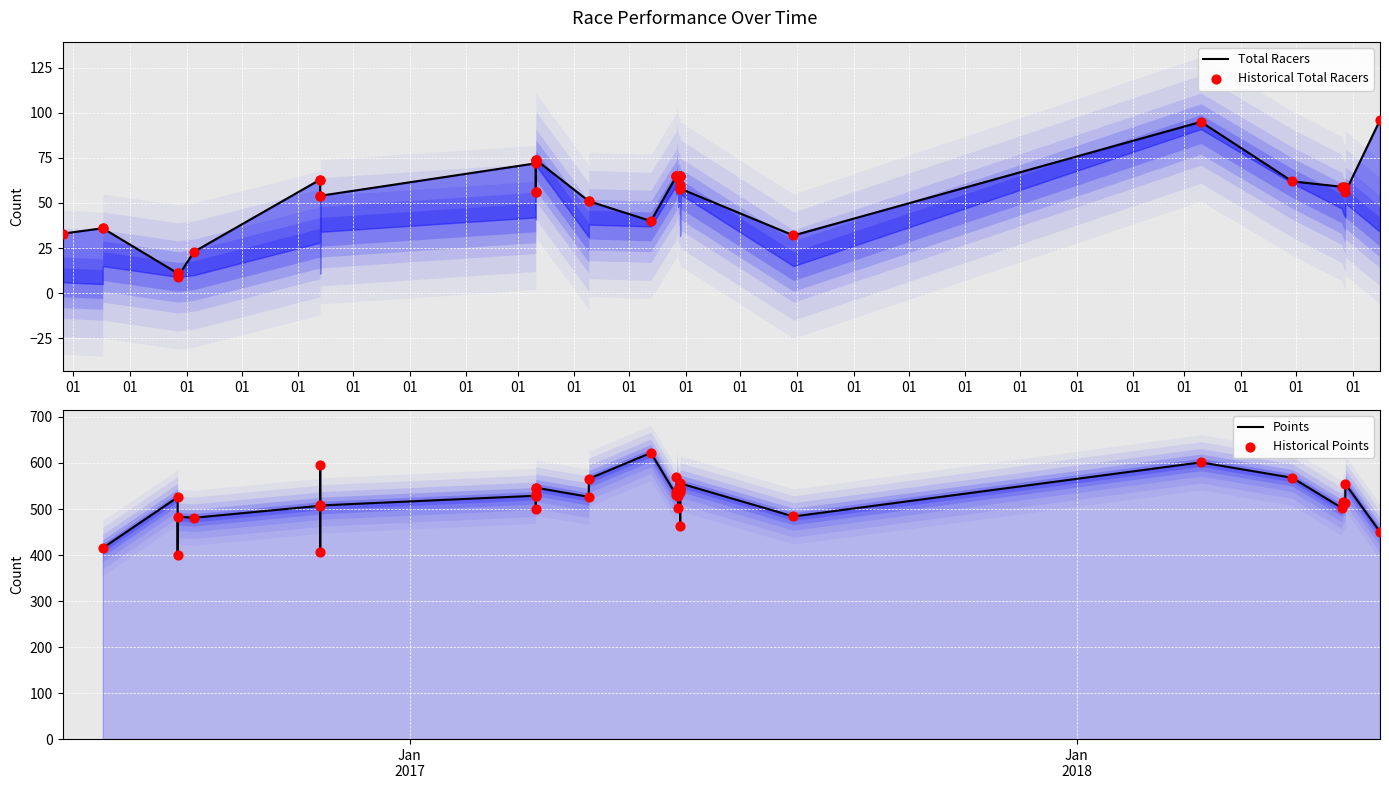

Which series has the largest Y range (max minus min)?

Points